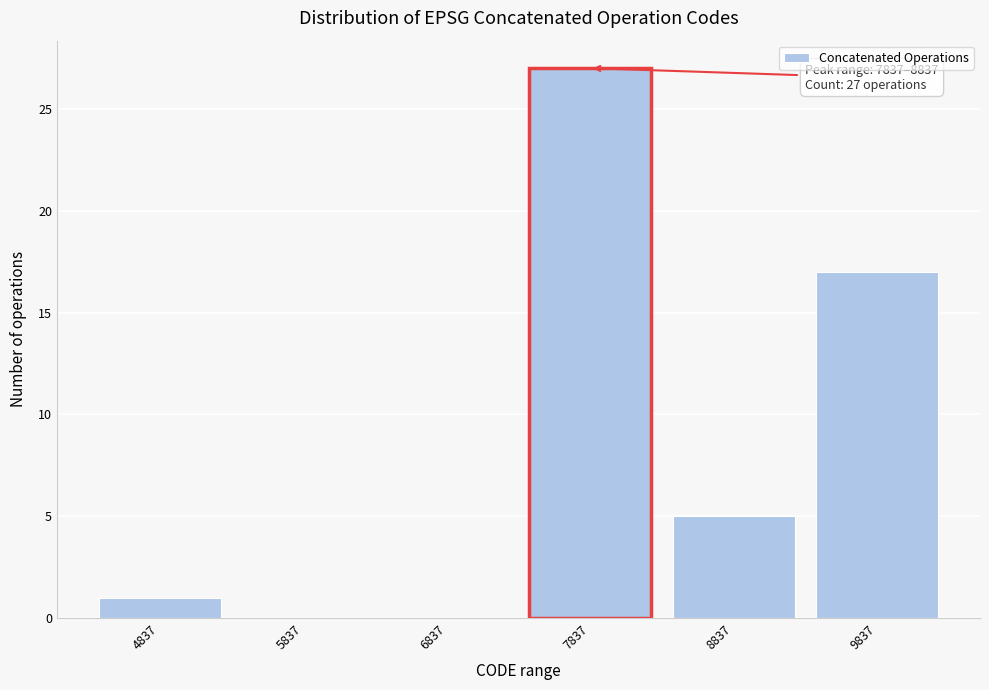

Reading left to right, transcribe all the data shown in this chart.

4837=1	5837=0	6837=0	7837=27	8837=5	9837=17